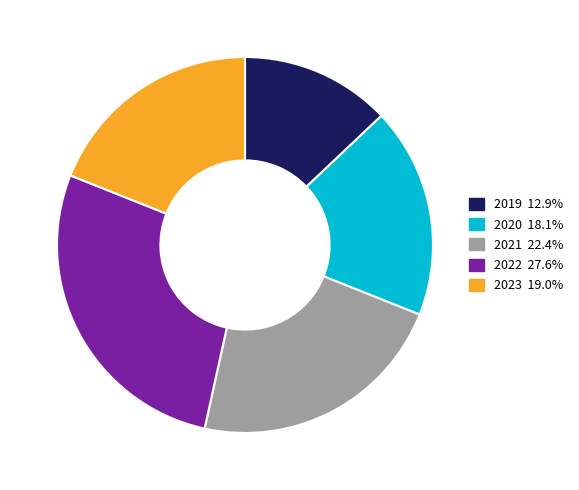

Approximately how many times larger is the value at 2019 12.9% compared to 2021 22.4%?

0.6